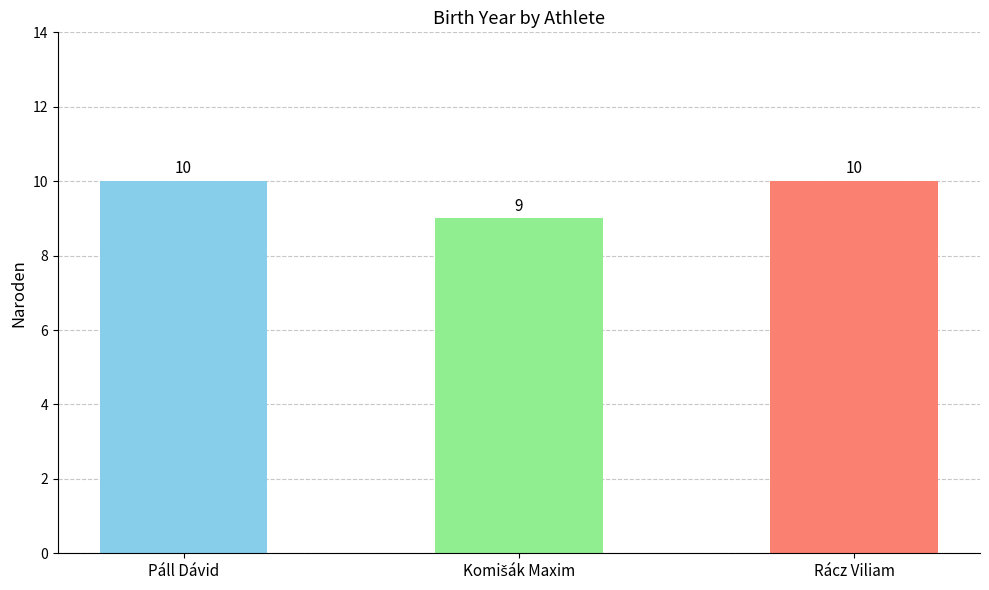

What is the average value?

10